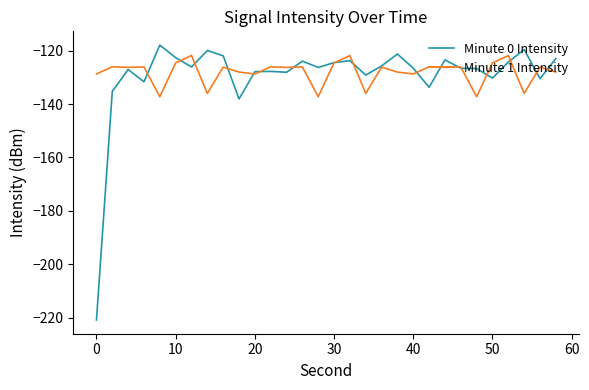

What is the maximum value shown in the chart?

-117.9